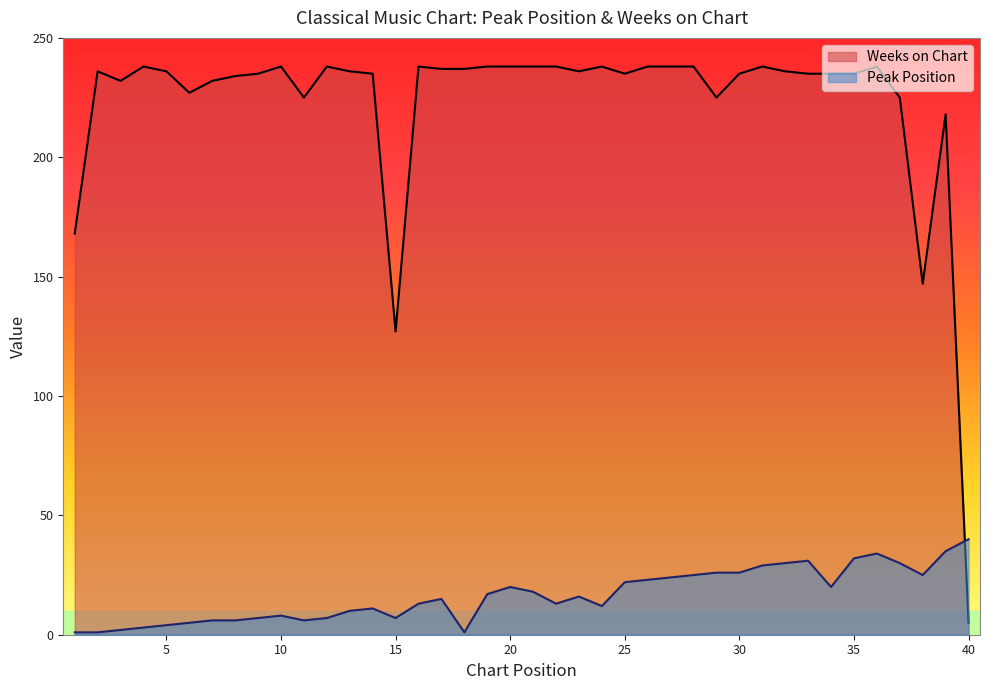

Reading left to right, transcribe all the data shown in this chart.

Peak Position: 1=1	2=1	3=2	4=3	5=4	6=5	7=6	8=6	9=7	10=8	11=6	12=7	13=10	14=11	15=7	16=13	17=15	18=1	19=17	20=20	21=18	22=13	23=16	24=12	25=22	26=23	27=24	28=25	29=26	30=26	31=29	32=30	33=31	34=20	35=32	36=34	37=30	38=25	39=35	40=40
Weeks on Chart: 1=168	2=236	3=232	4=238	5=236	6=227	7=232	8=234	9=235	10=238	11=225	12=238	13=236	14=235	15=127	16=238	17=237	18=237	19=238	20=238	21=238	22=238	23=236	24=238	25=235	26=238	27=238	28=238	29=225	30=235	31=238	32=236	33=235	34=235	35=235	36=238	37=225	38=147	39=218	40=5